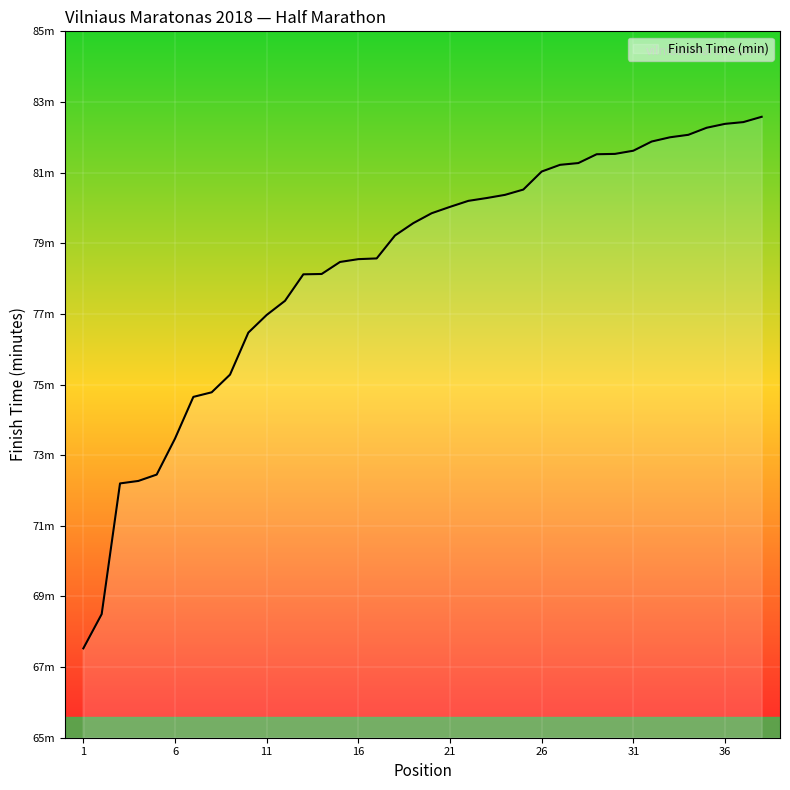

Where is the data nearest to the value 75?

8